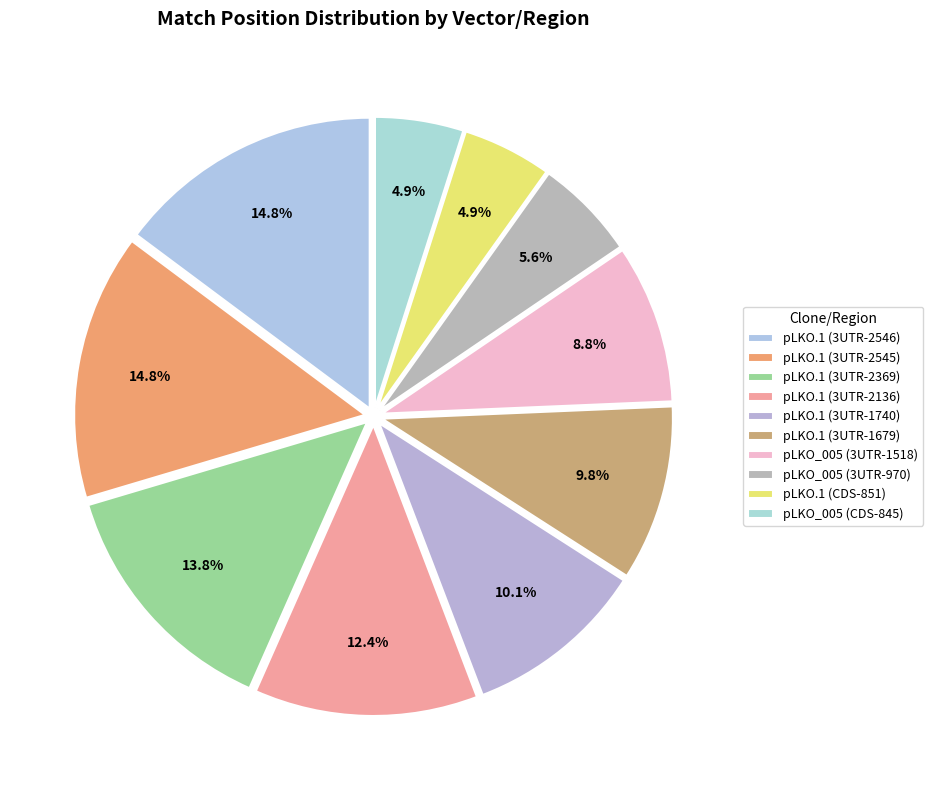

How many segments does this pie chart have?

10